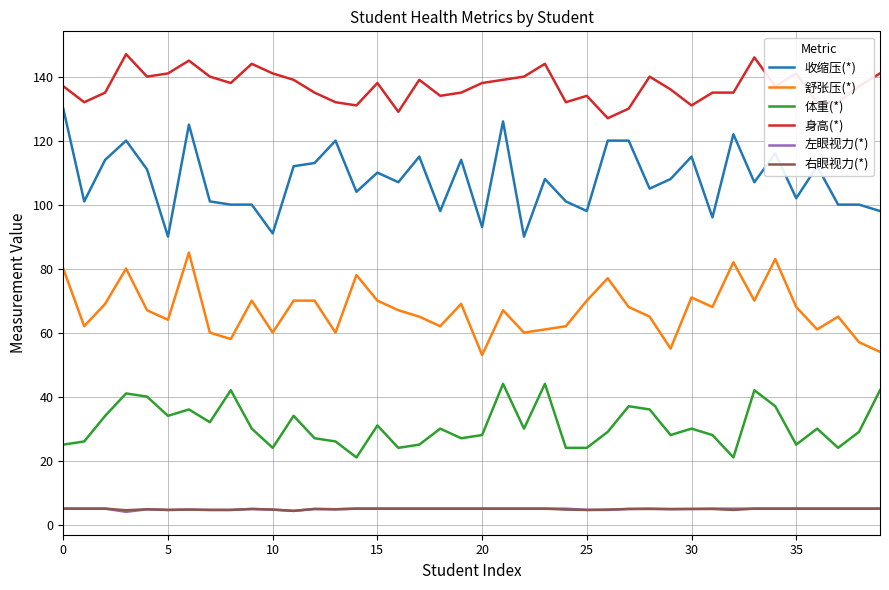

True or false: 身高(*) and 左眼视力(*) cross at least once.

False